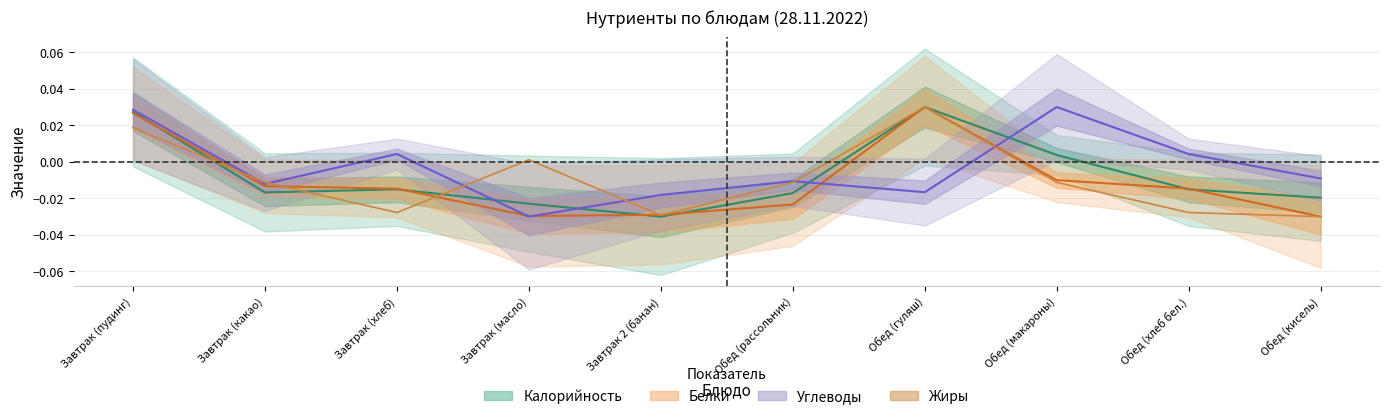

Is this an area chart (filled region under the line)?

No